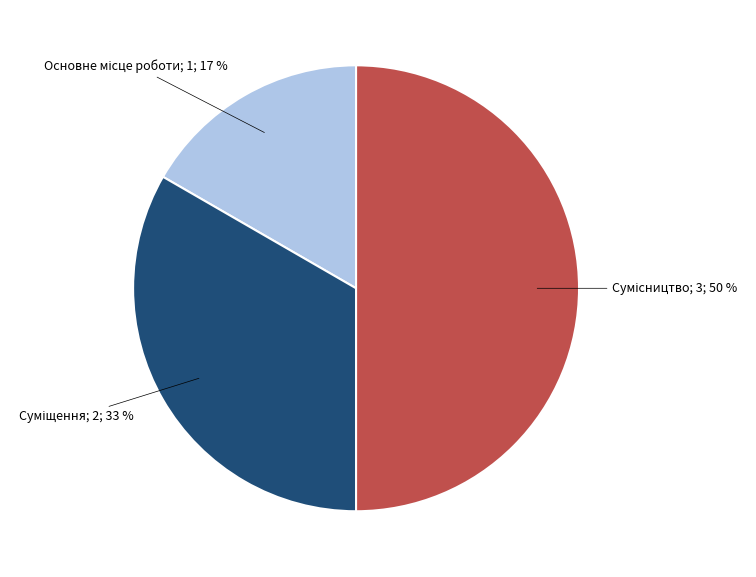

To the nearest percent, what is the difference between the largest and smallest slice percentages?

33%